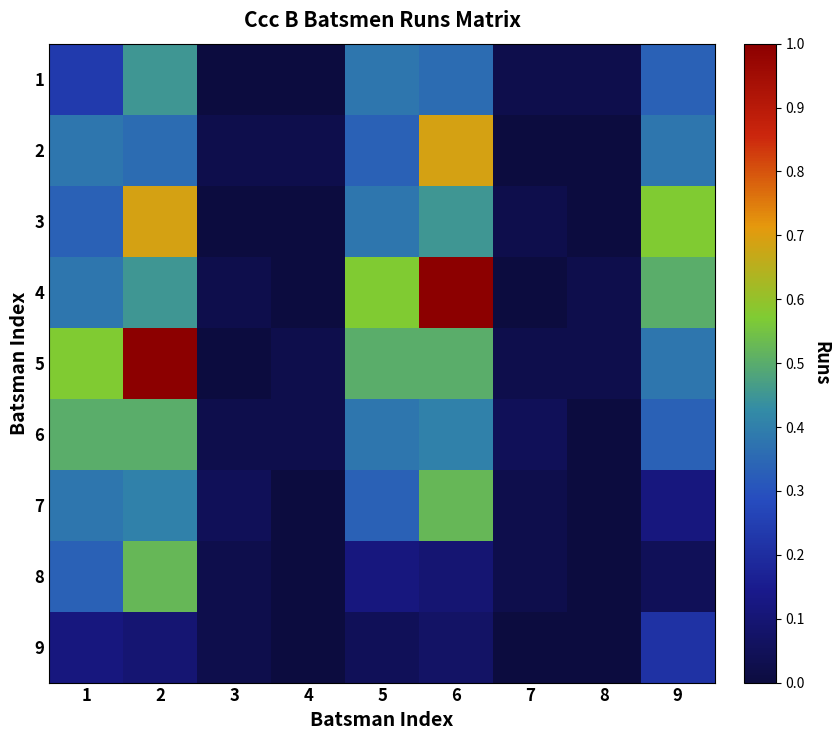

At how many categories does at least one series exceed 0?

9